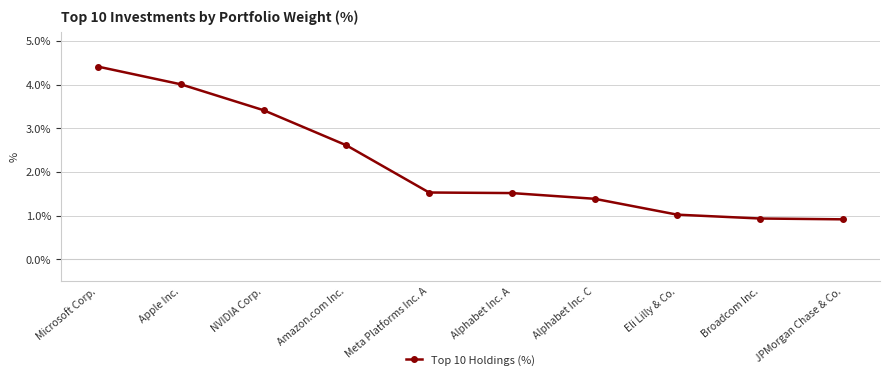

What is the sum of all values?

21.8